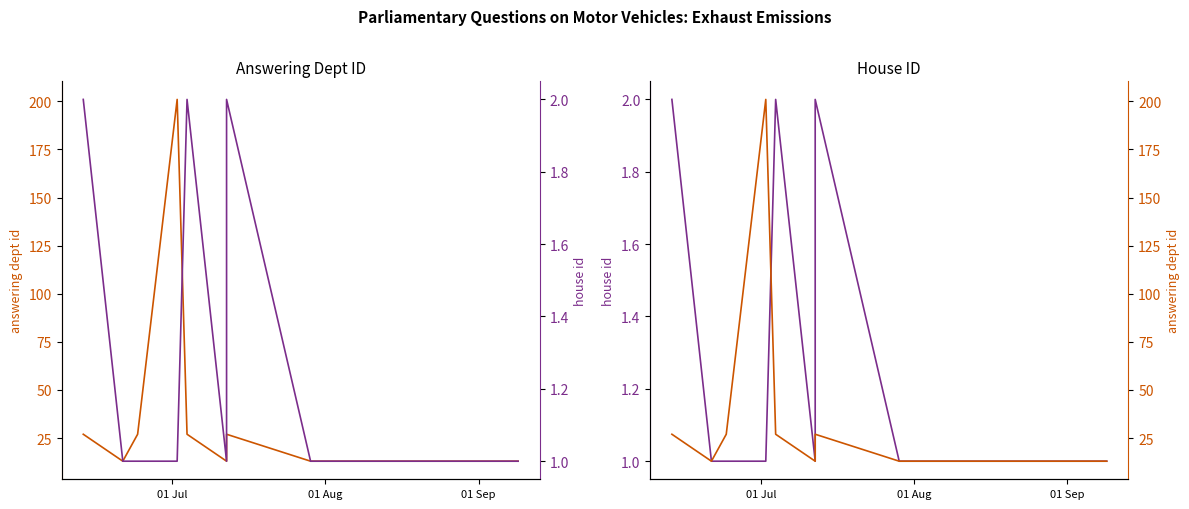

True or false: answering dept id and house id intersect in this chart.

False